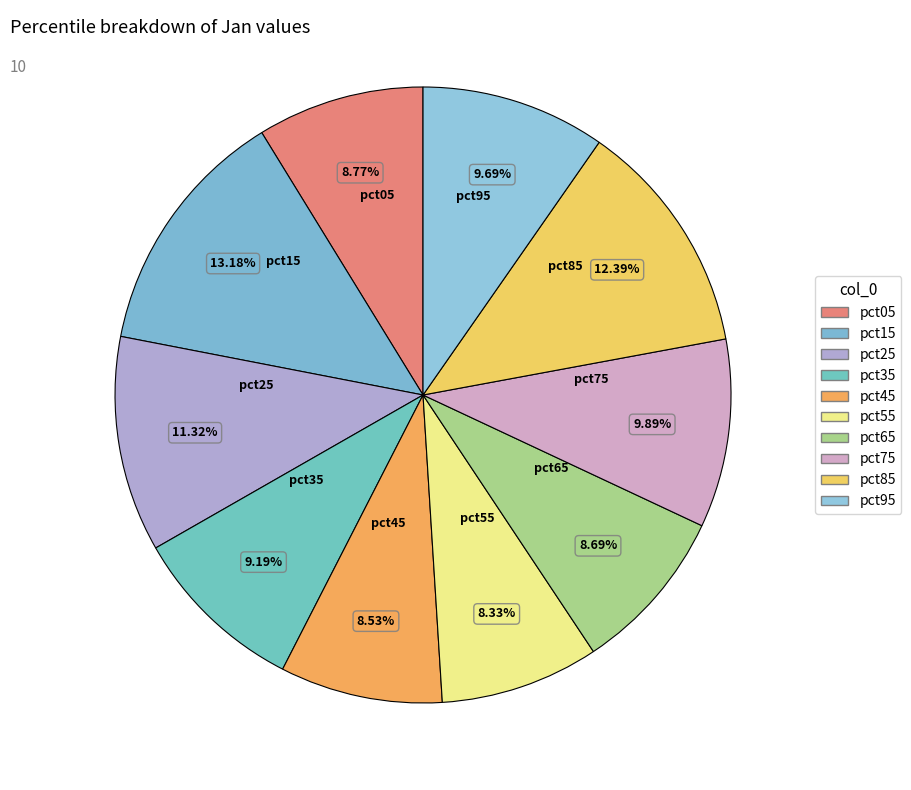

To the nearest percent, what is the difference between the largest and smallest slice percentages?

5%